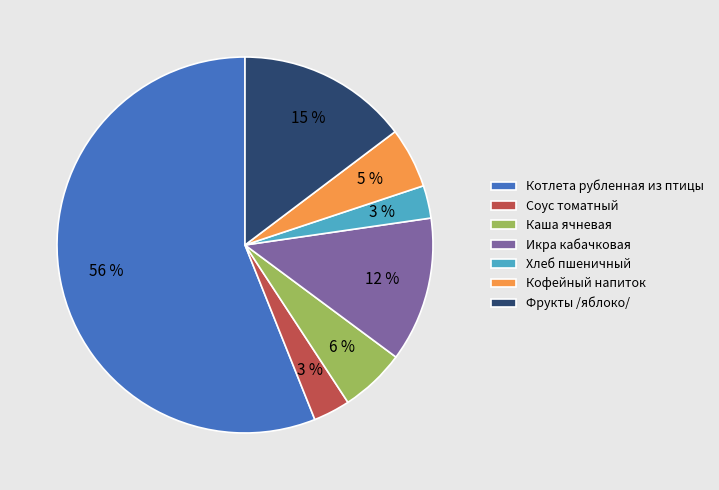

What percentage is the Каша ячневая slice, to the nearest percent?

6%